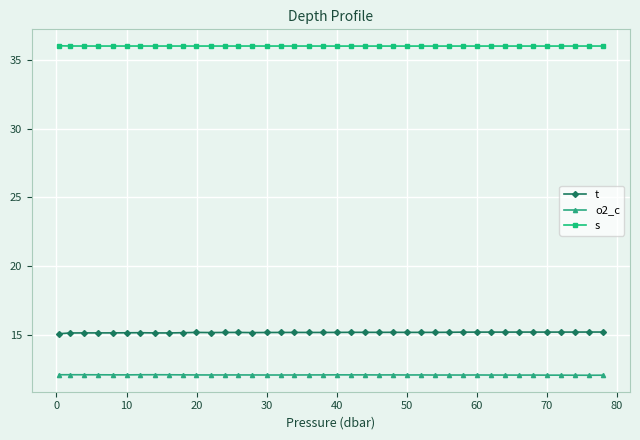

True or false: o2_c and t intersect in this chart.

False